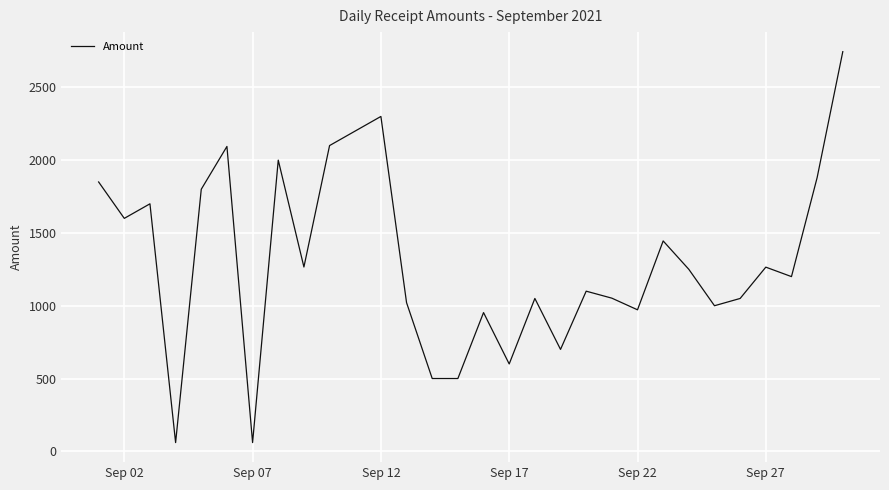

What is the greatest value displayed?

2745